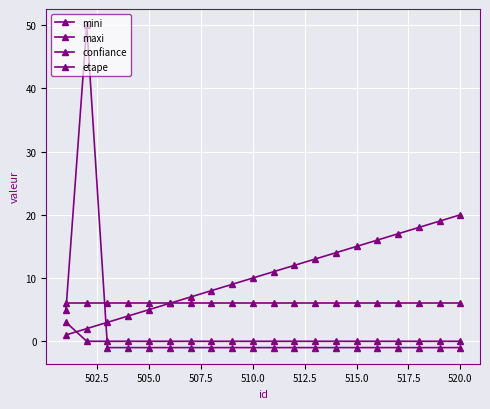

How many lines are shown in the chart?

4